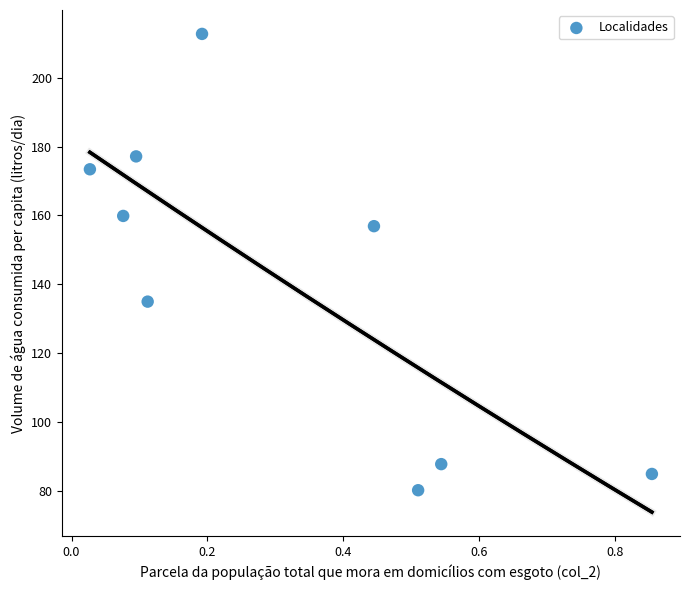

What is the average X value?

0.3